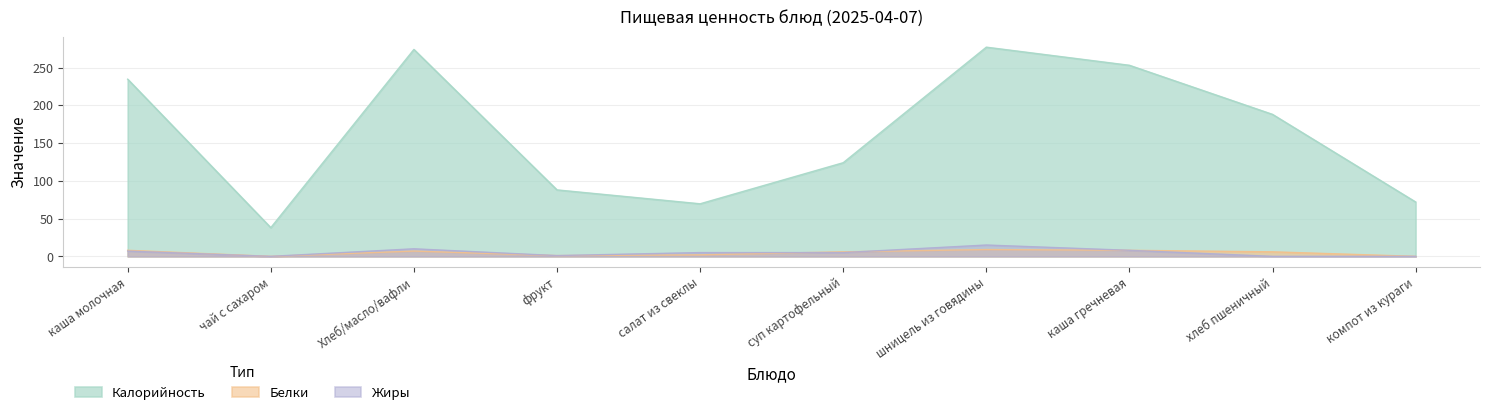

What is the highest value of the Жиры series?

15.0